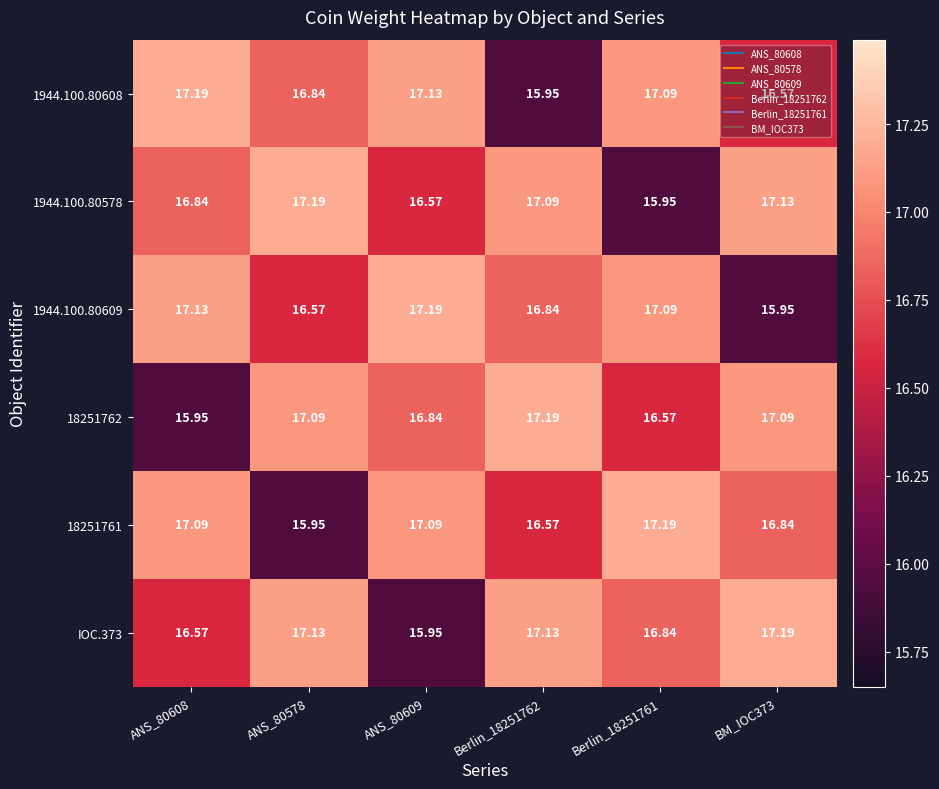

Is the value of IOC.373 at ANS_80578 greater than the value of 1944.100.80609 at Berlin_18251761?

Yes